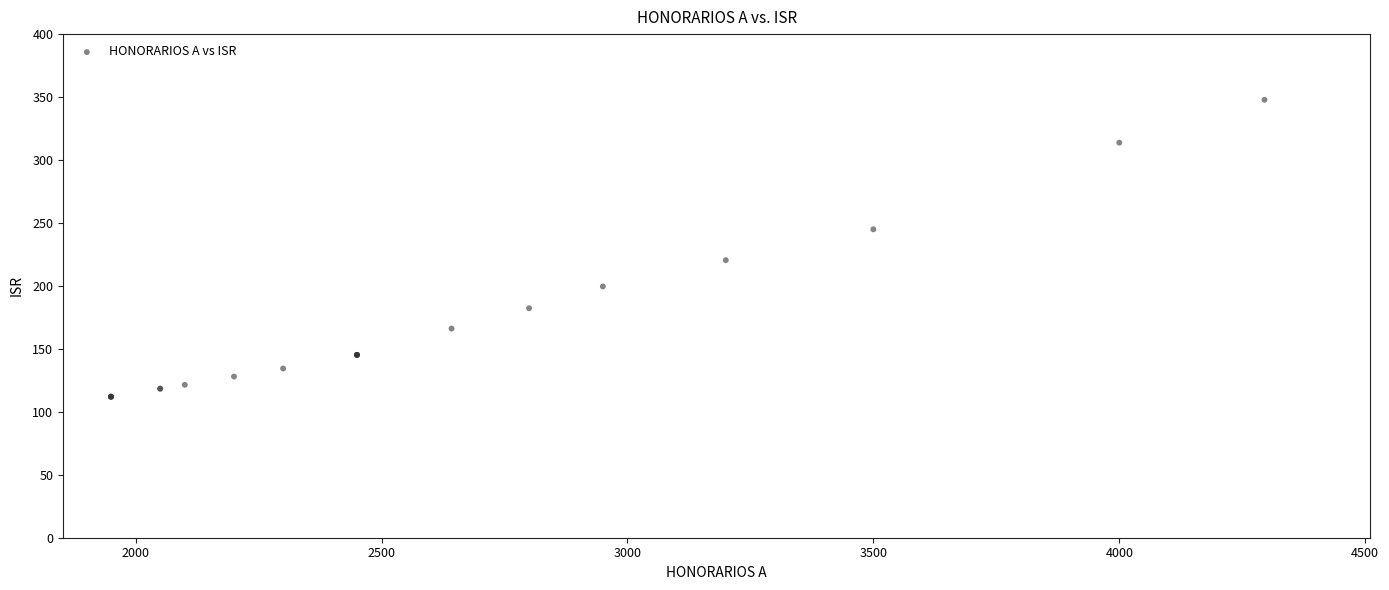

What Y value in the scatter plot is closest to 229?

220.5